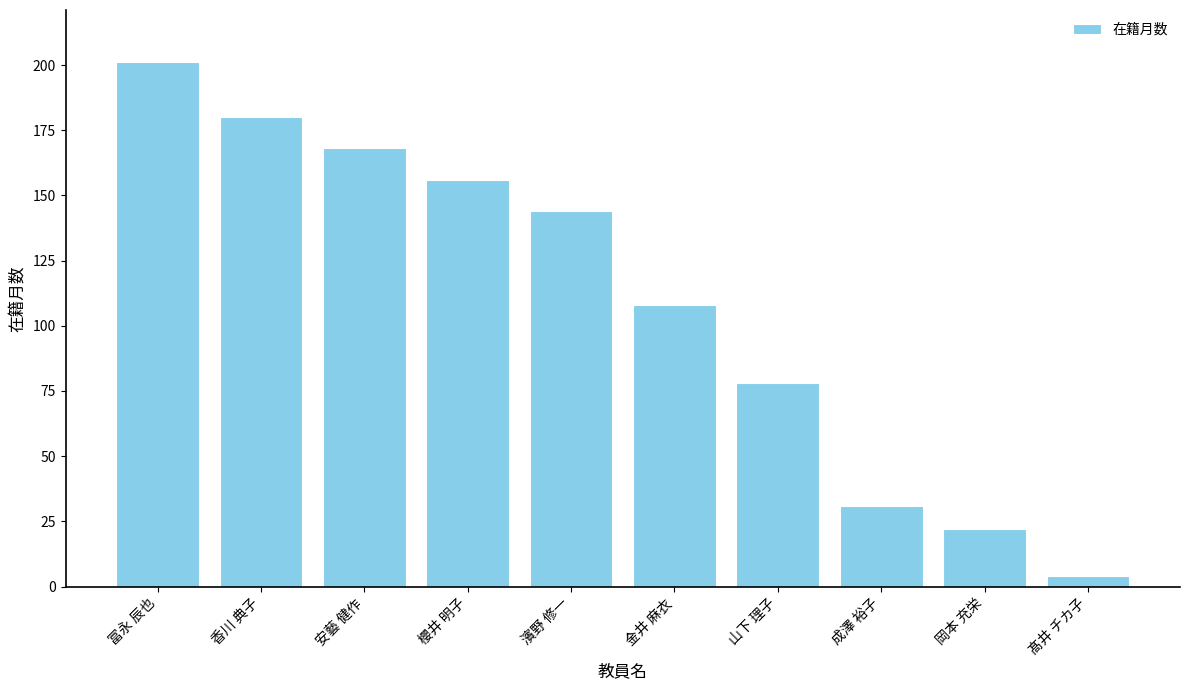

True or false: the data shows 4 at 髙井 チカ子.

True